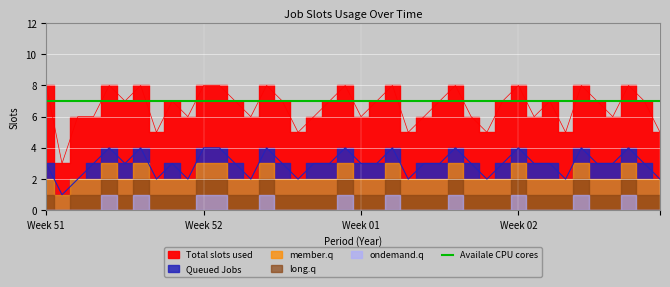

How many interior local peaks does the member.q series have?

9